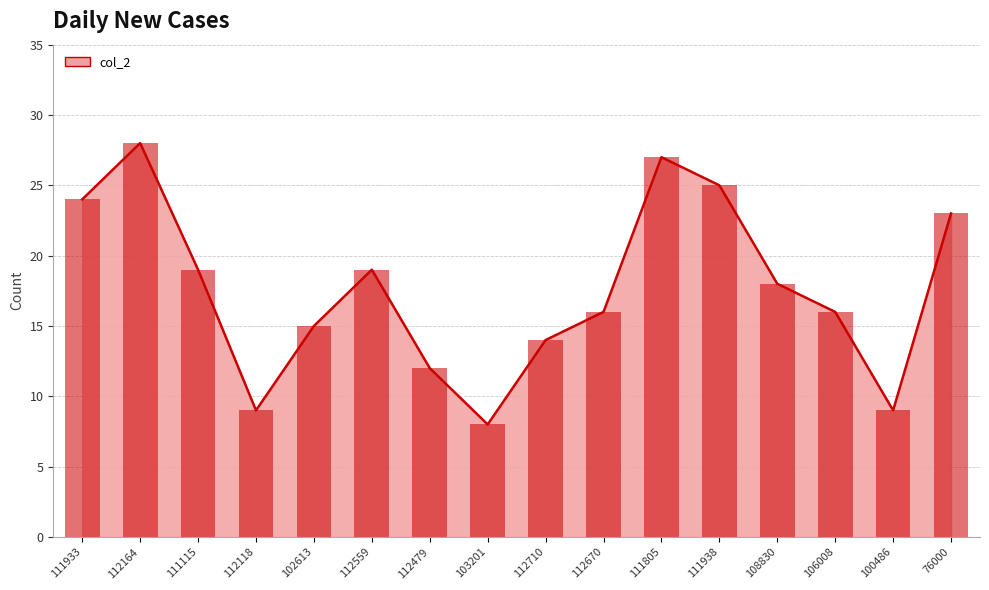

The chart shows a value of 23 at 76000. True or false?

True